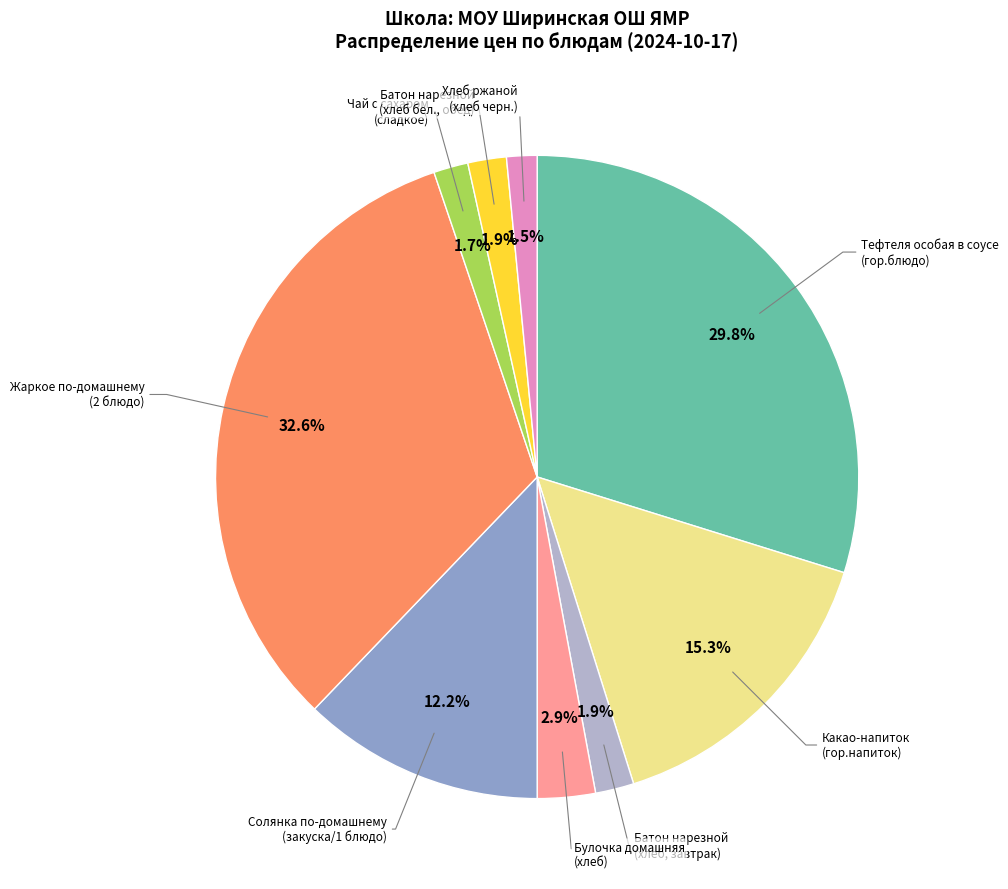

Does any single category account for the majority?

No